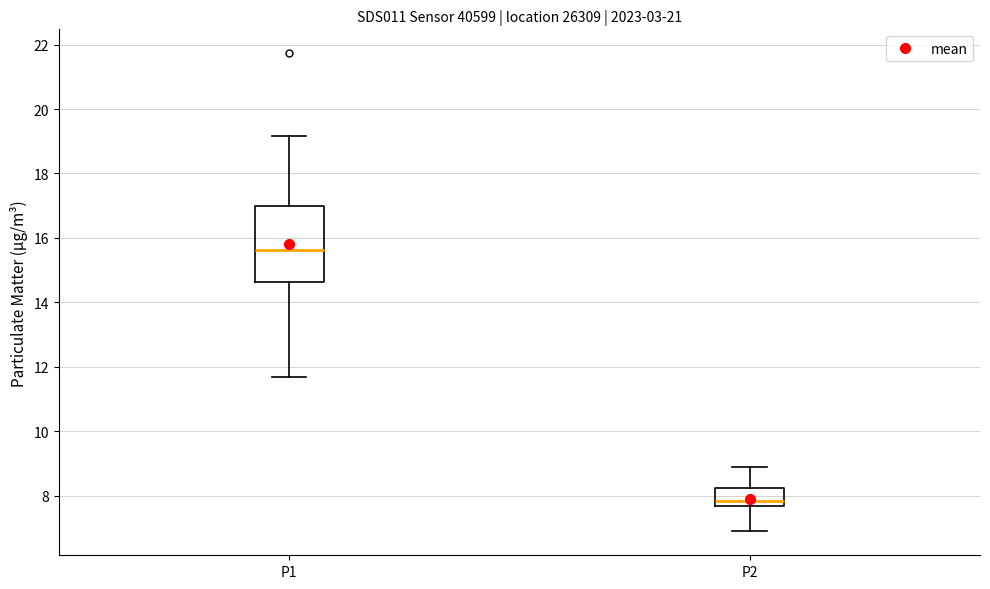

Reading left to right, read every box against the y-axis: the position of its median line, the range the box covers, and the ends of its whiskers. The values are not printed on the chart, so give them approximately, as read against the axis.

P1: median 15.6, box 14.6 to 17.0, whiskers 11.6 to 19.2
P2: median 7.8, box 7.6 to 8.2, whiskers 7.0 to 9.0